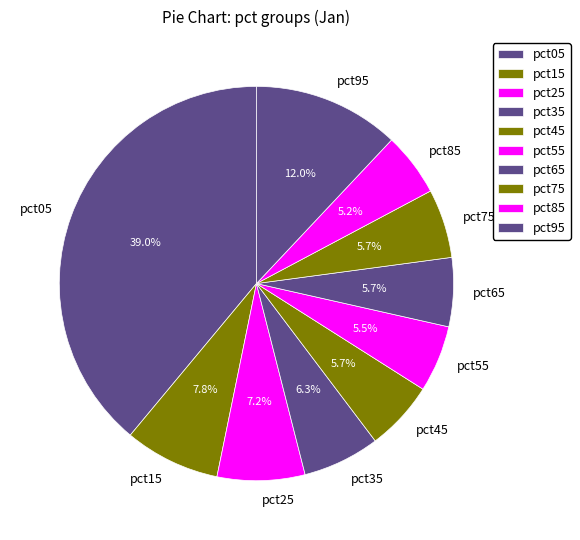

Does pct05 account for over 50% of the chart?

No